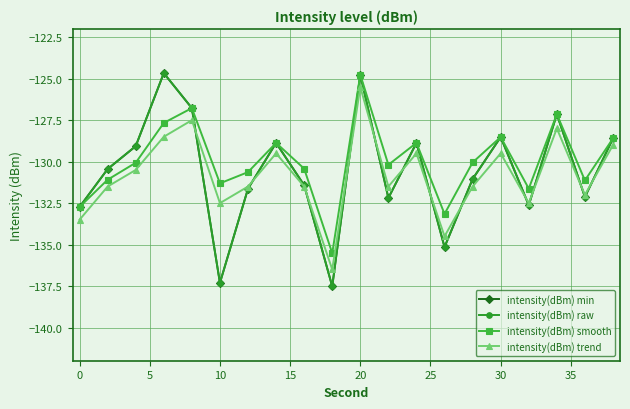

Does the chart display data point markers on the line(s)?

Yes